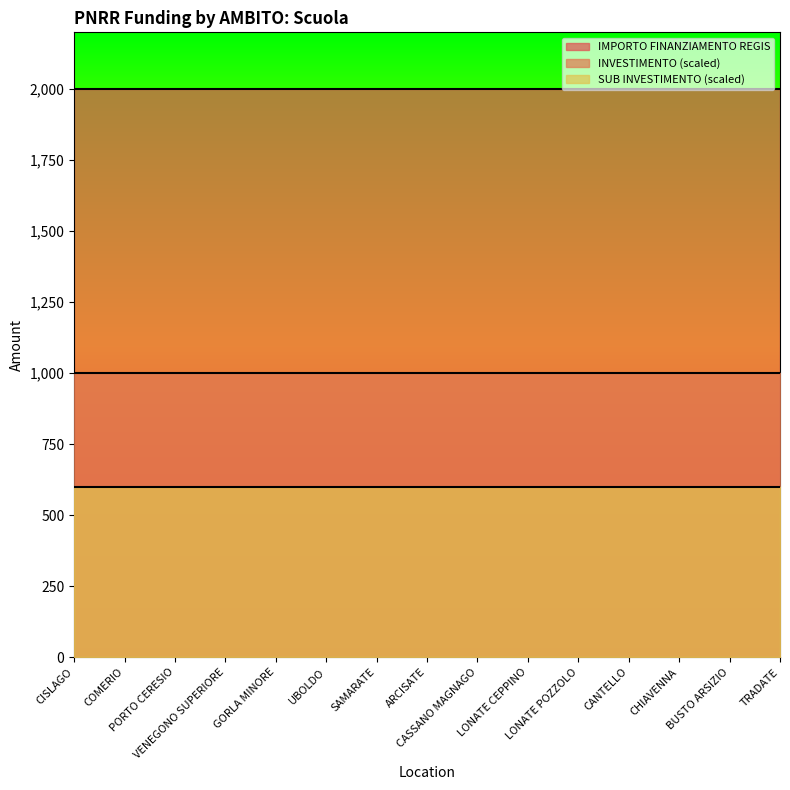

Reading left to right, extract all data points from this chart.

INVESTIMENTO: CISLAGO=2.1	COMERIO=2.1	PORTO CERESIO=2.1	VENEGONO SUPERIORE=2.1	GORLA MINORE=2.1	UBOLDO=2.1	SAMARATE=2.1	ARCISATE=2.1	CASSANO MAGNAGO=2.1	LONATE CEPPINO=2.1	LONATE POZZOLO=2.1	CANTELLO=2.1	CHIAVENNA=2.1	BUSTO ARSIZIO=2.1	TRADATE=2.1
SUB INVESTIMENTO: CISLAGO=2.1	COMERIO=2.1	PORTO CERESIO=2.1	VENEGONO SUPERIORE=2.1	GORLA MINORE=2.1	UBOLDO=2.1	SAMARATE=2.1	ARCISATE=2.1	CASSANO MAGNAGO=2.1	LONATE CEPPINO=2.1	LONATE POZZOLO=2.1	CANTELLO=2.1	CHIAVENNA=2.1	BUSTO ARSIZIO=2.1	TRADATE=2.1
IMPORTO FINANZIAMENTO REGIS: CISLAGO=2000.0	COMERIO=2000.0	PORTO CERESIO=2000.0	VENEGONO SUPERIORE=2000.0	GORLA MINORE=2000.0	UBOLDO=2000.0	SAMARATE=2000.0	ARCISATE=2000.0	CASSANO MAGNAGO=2000.0	LONATE CEPPINO=2000.0	LONATE POZZOLO=2000.0	CANTELLO=2000.0	CHIAVENNA=2000.0	BUSTO ARSIZIO=2000.0	TRADATE=2000.0